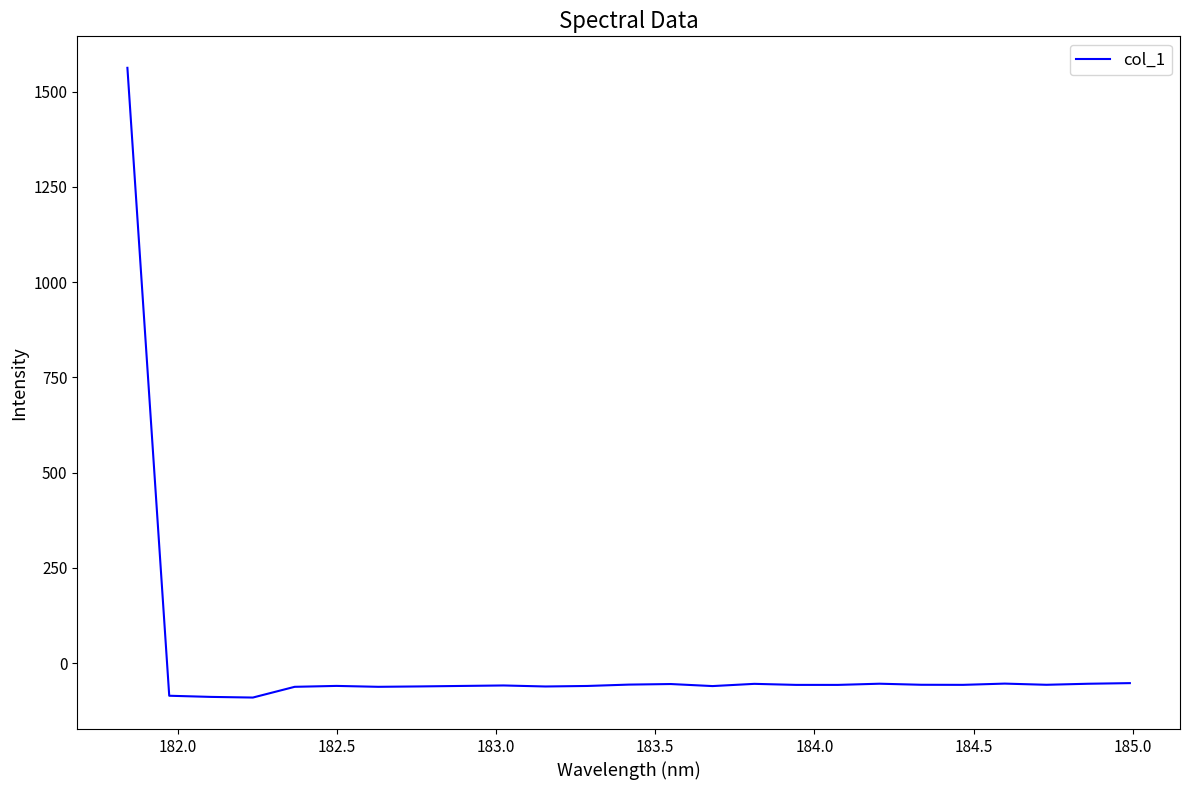

What is the smallest value displayed?

-90.4